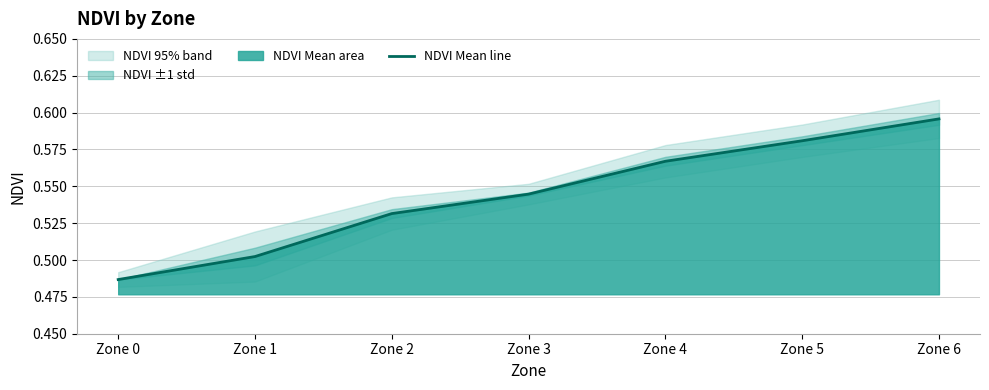

What is the sum of all values?

3.8